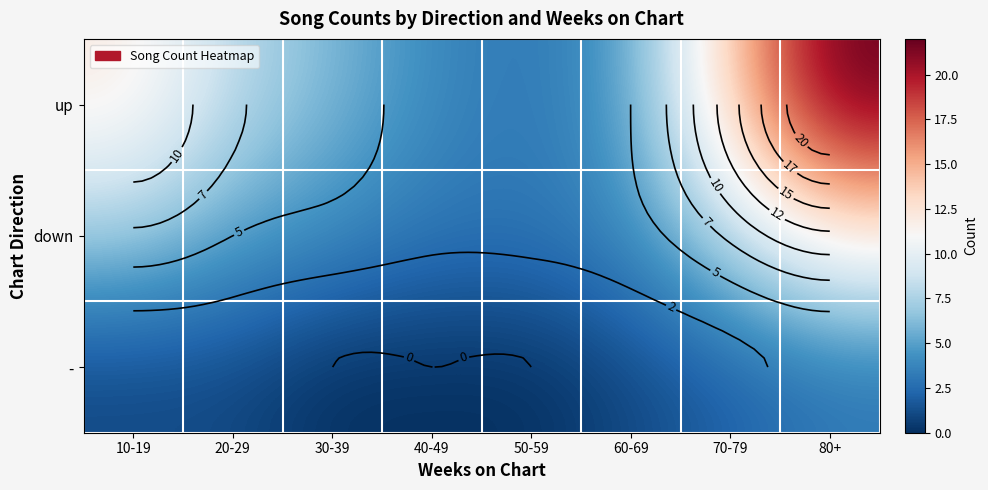

List the series in order of their peak value, lowest first.

-, down, up